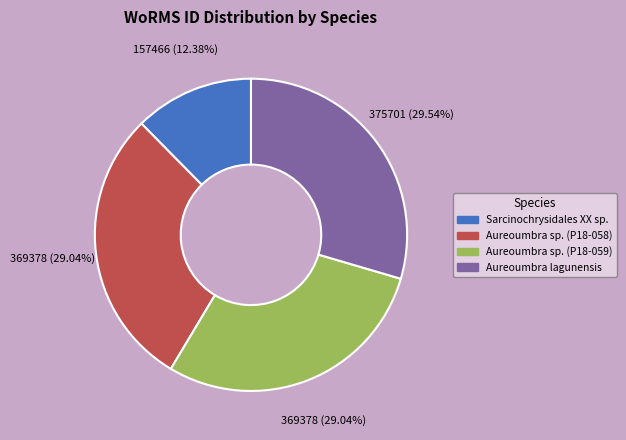

To the nearest percent, what is the difference between the largest and smallest slice percentages?

17%